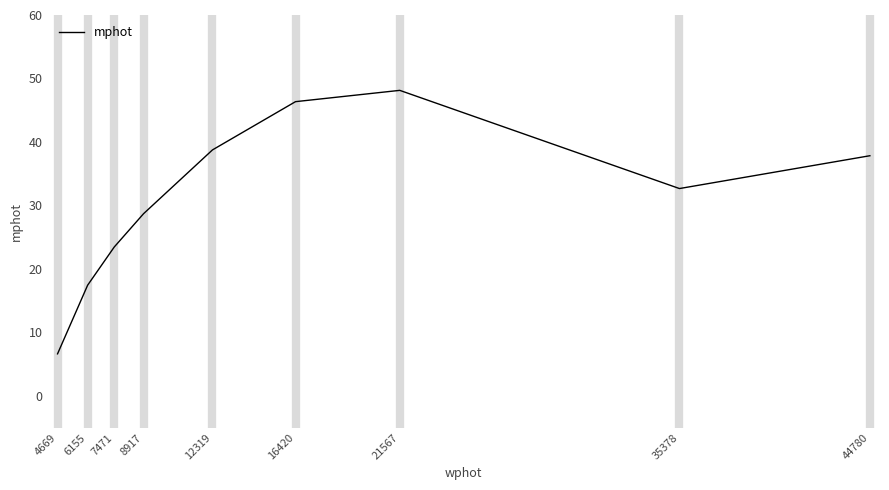

What is the sum of the values at 21567 and 6155?

65.6